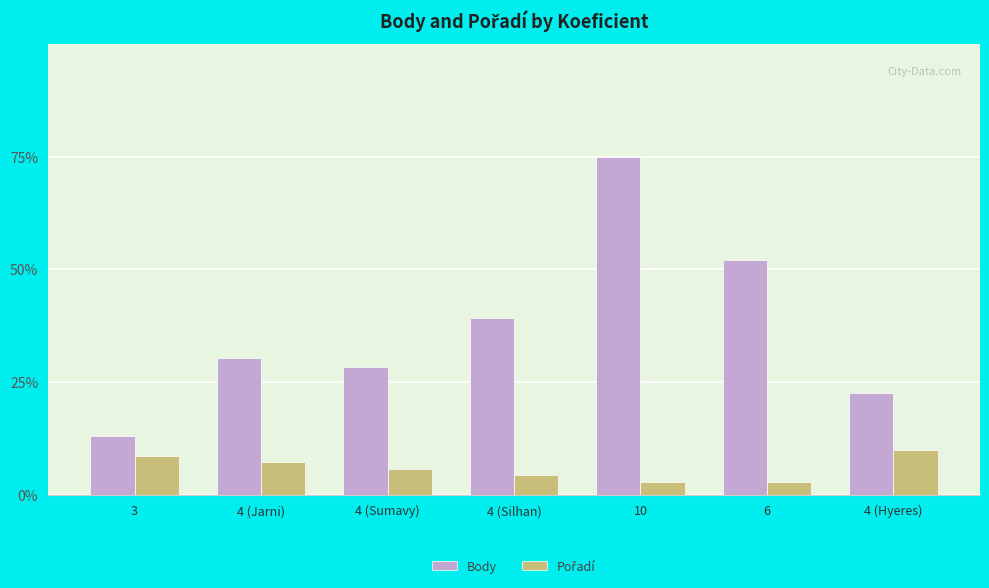

What position from the left is 6?

6